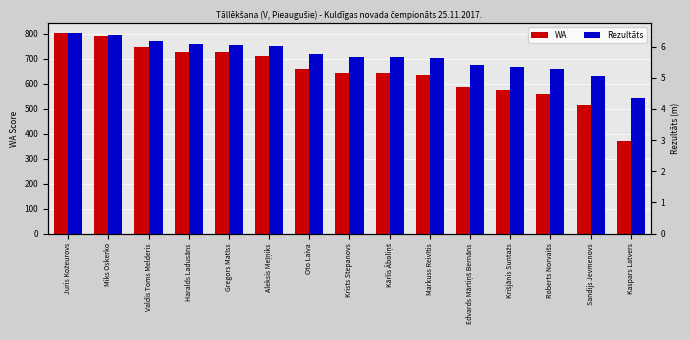

Where does the Rezultāts series first go above 5?

Juris Kožeurovs